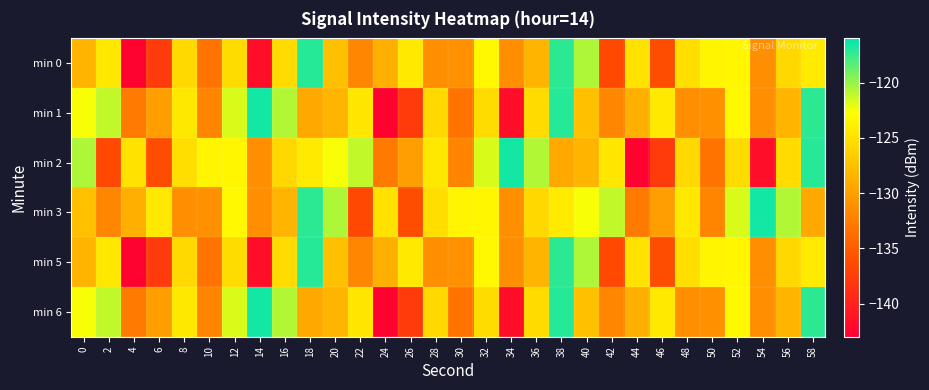

What is the spread (max minus min) of values at 6?

13.3